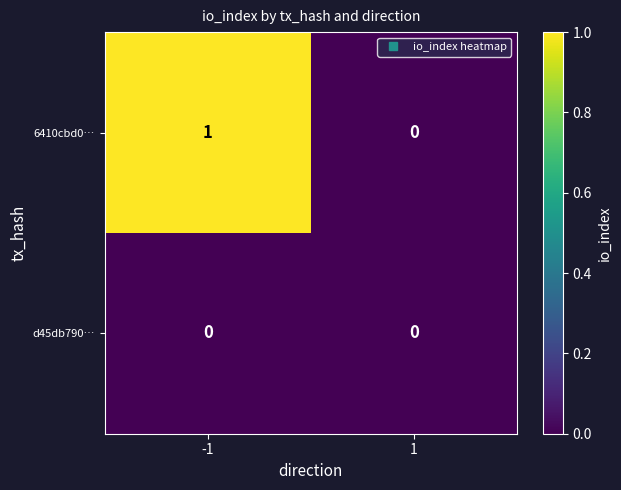

How many distinct data groups are displayed?

2